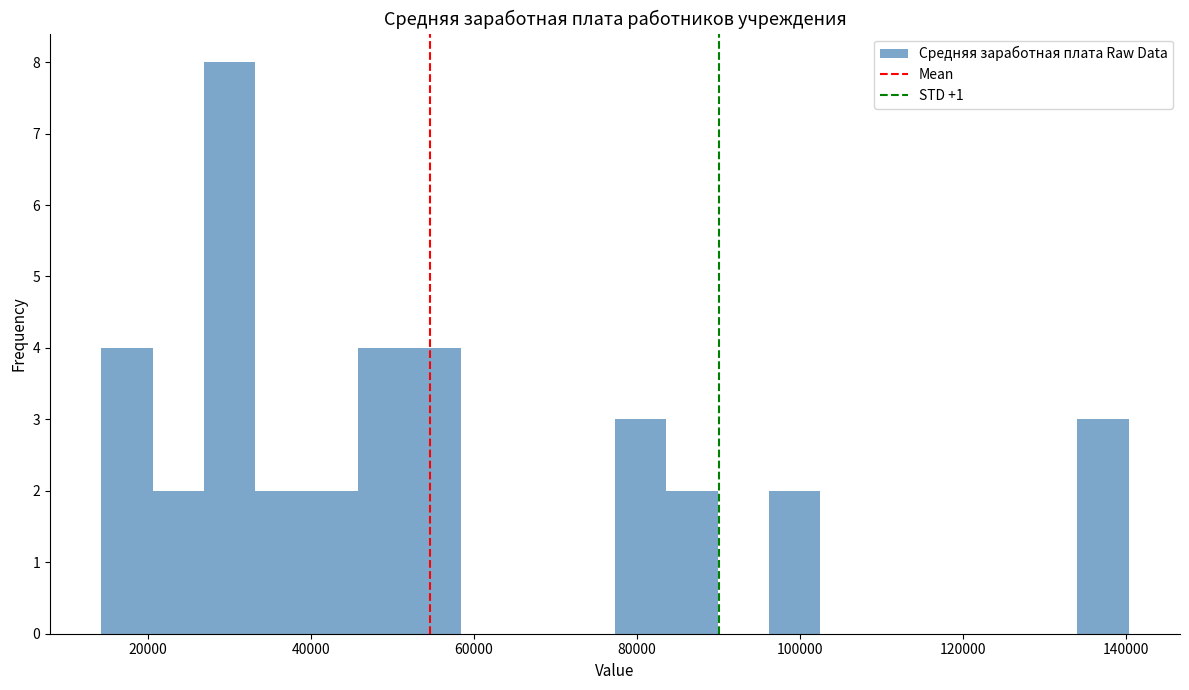

Read against the x-axis, roughly where is the centre of the tallest bar?

30000